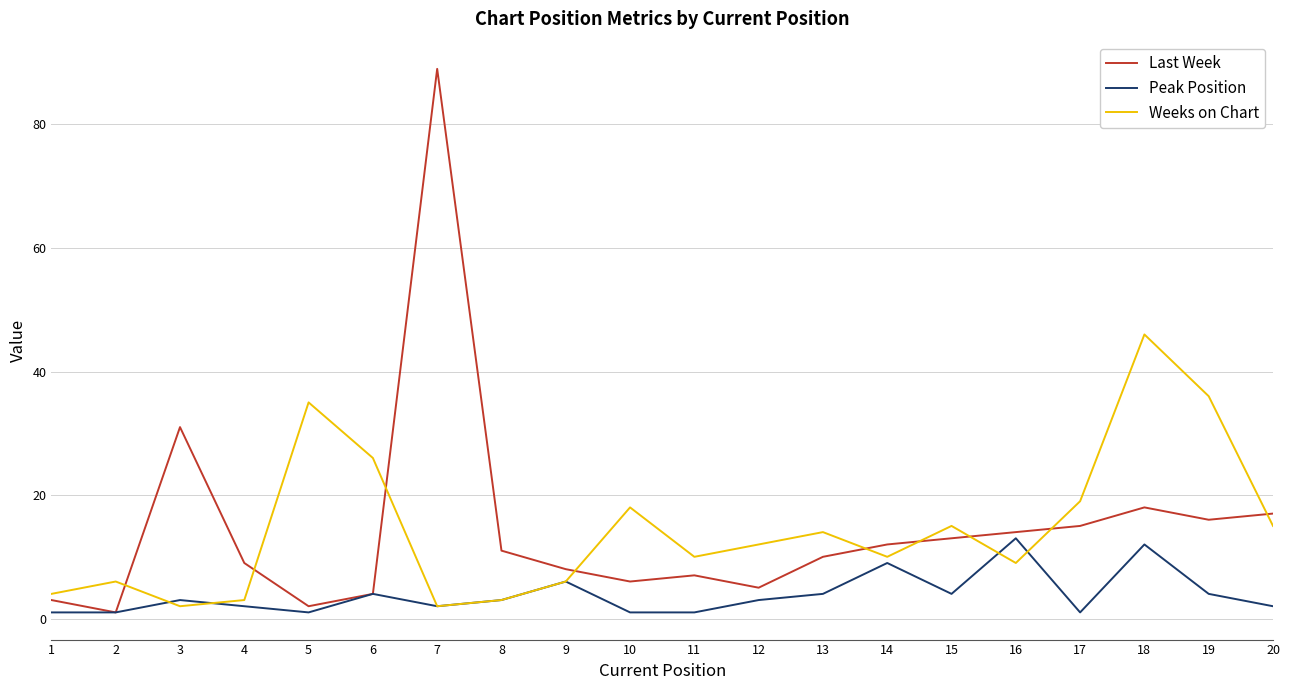

Where does the Last Week series first go above 11?

3